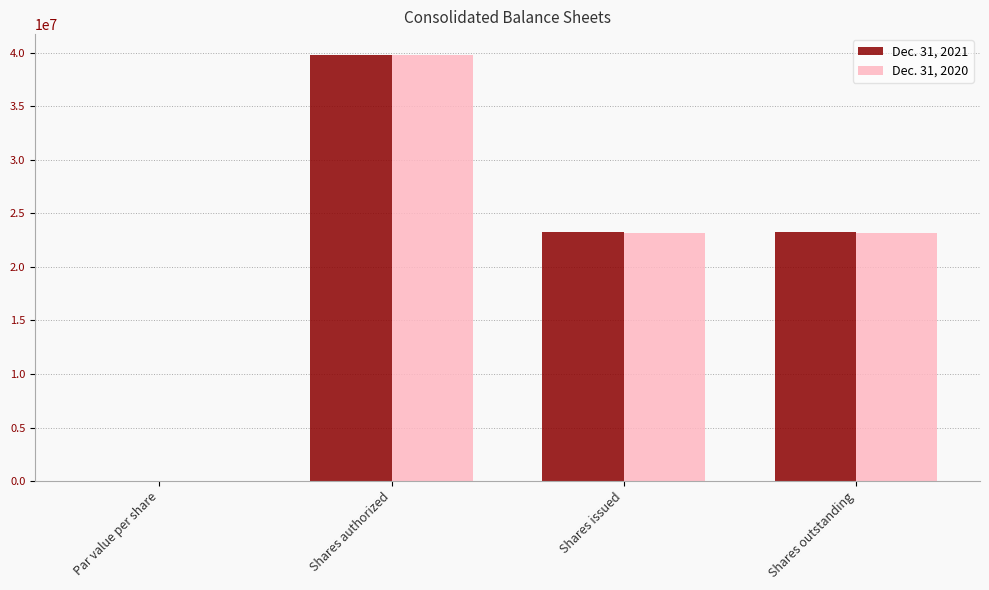

True or false: Dec. 31, 2021 has a value of 24296975 at Shares authorized.

False